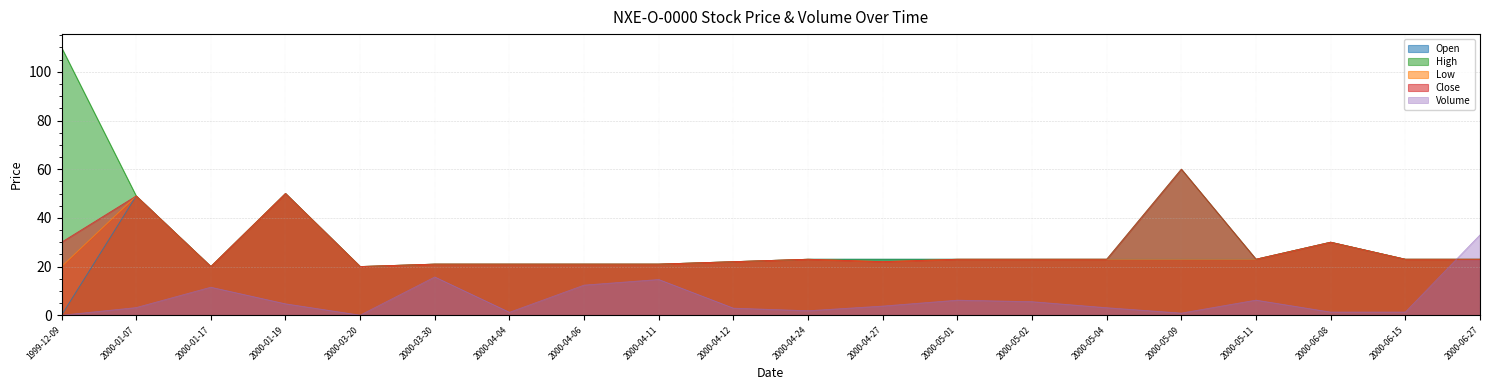

What is the sum of all Low values?

501.0